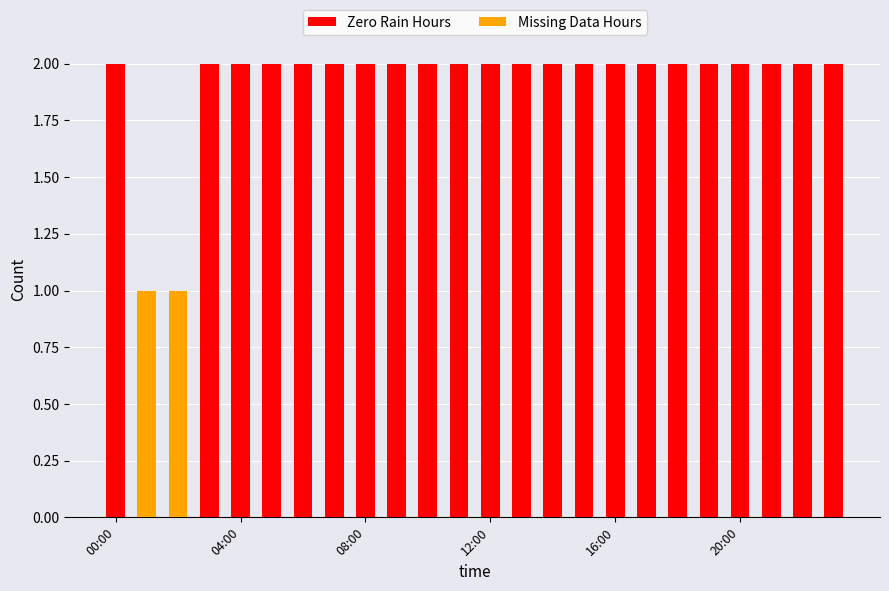

What is the difference between the highest and lowest values at 22?

2